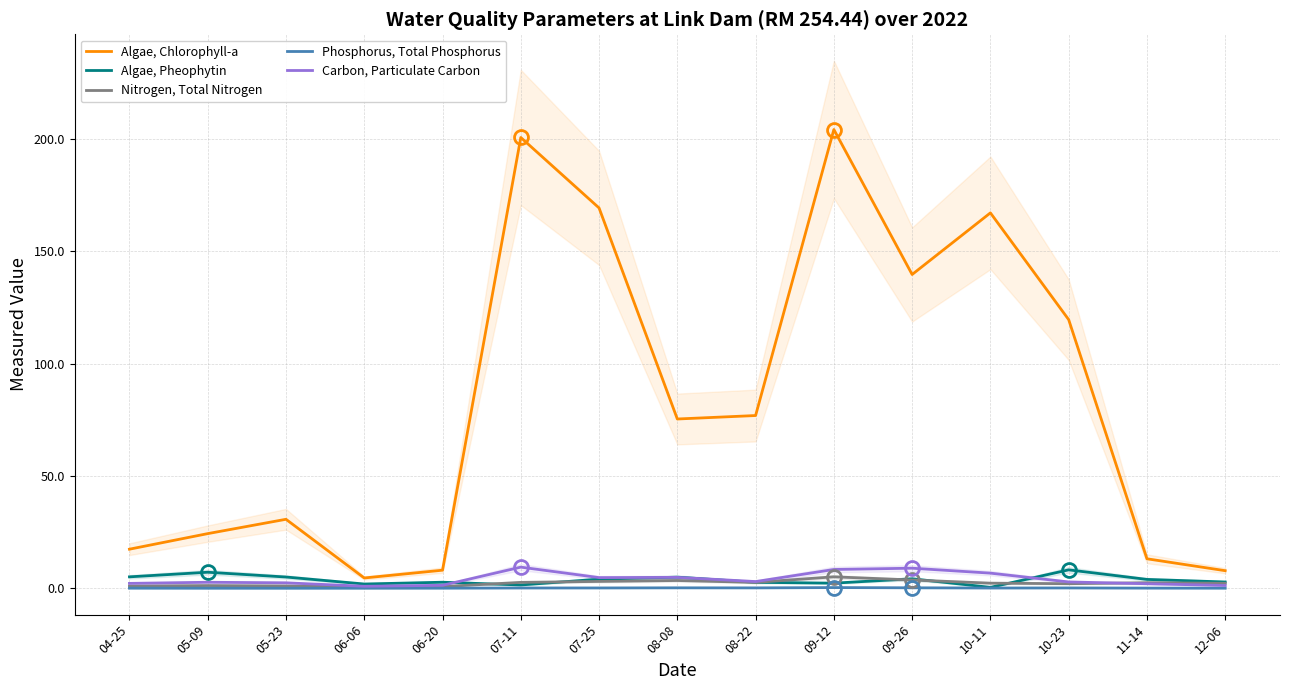

Which category has the lowest value in the Nitrogen, Total Nitrogen series?

06-06